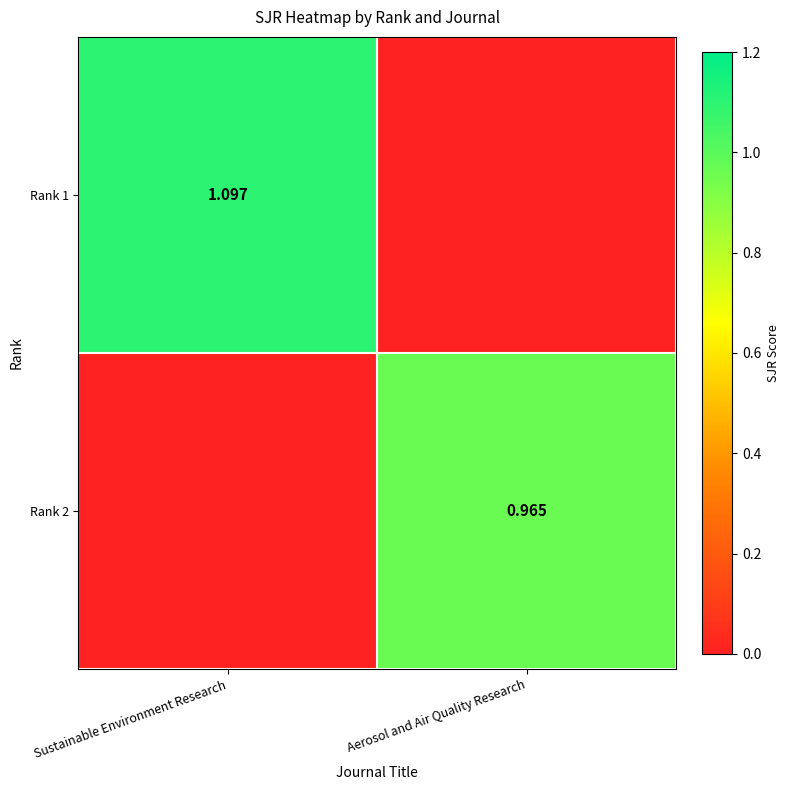

Where does the Rank 1 series first go above 1?

Sustainable Environment Research